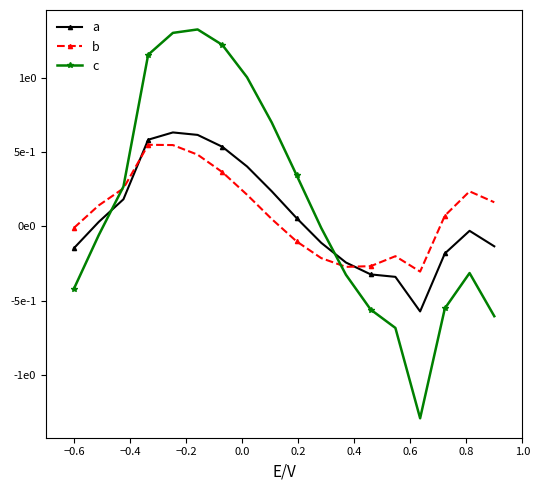

Is this an area chart (filled region under the line)?

No